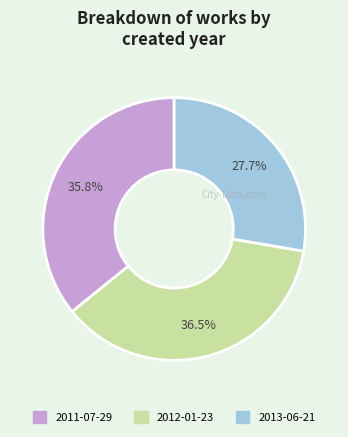

Is 2011-07-29 the majority of the pie?

No